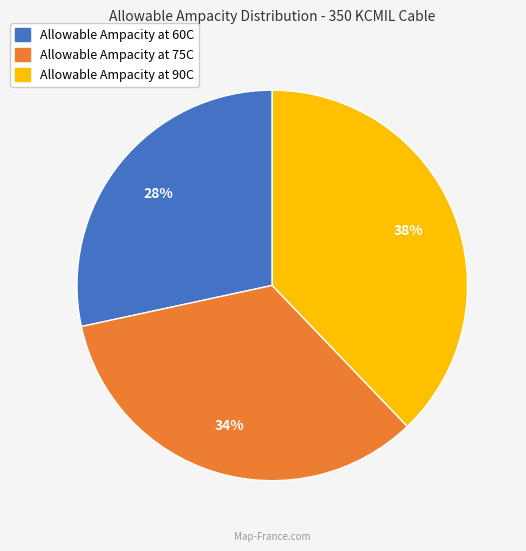

True or false: Allowable Ampacity at 75C accounts for 23% of the total.

False